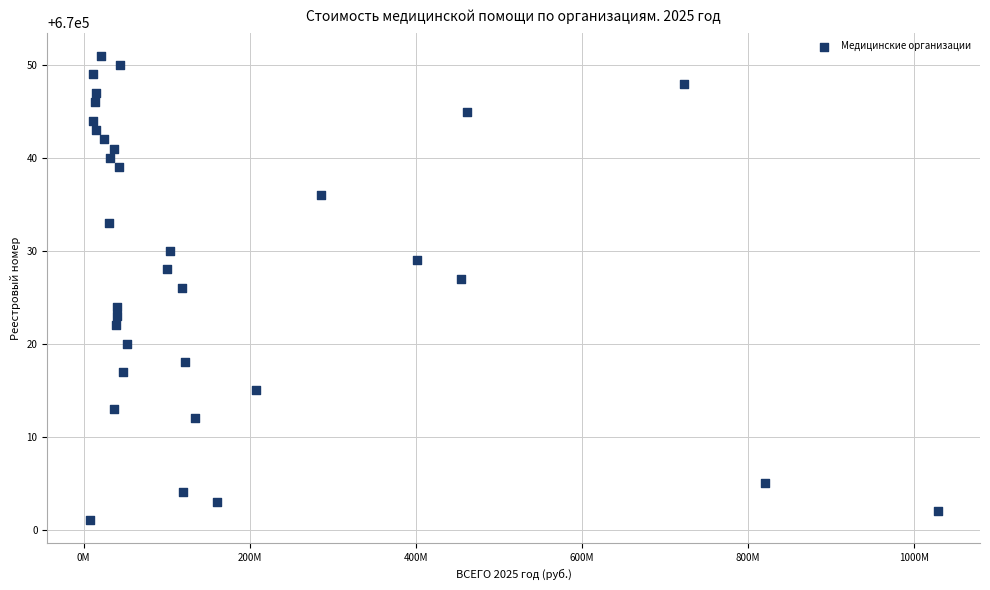

What is the range of Y values (max minus min)?

50